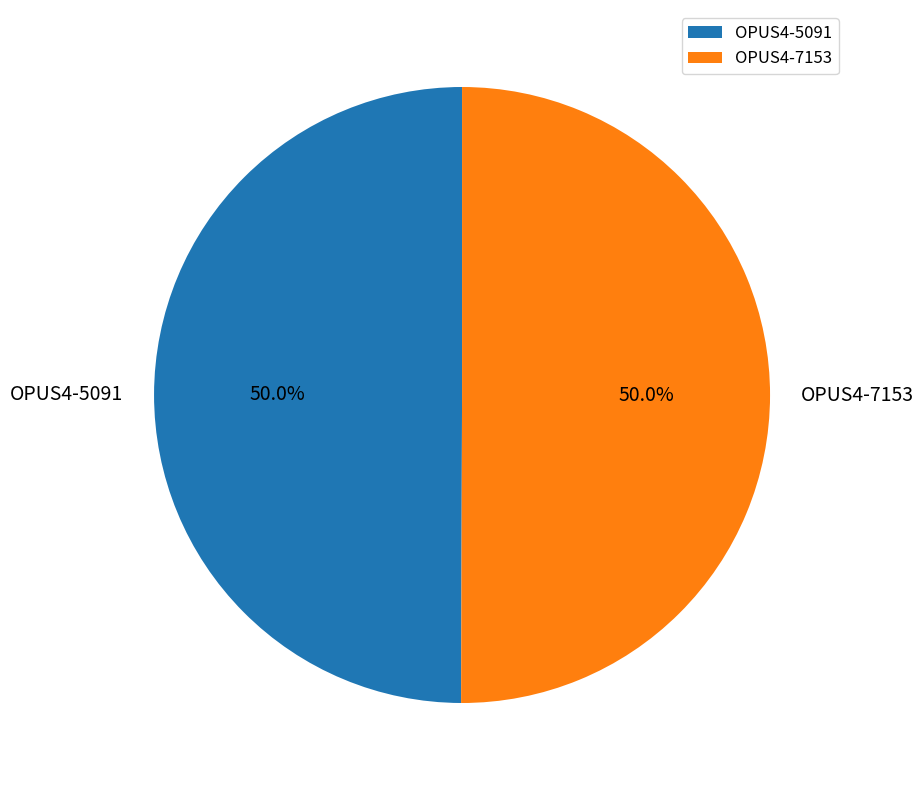

What portion of the pie excludes OPUS4-7153?

50.0%